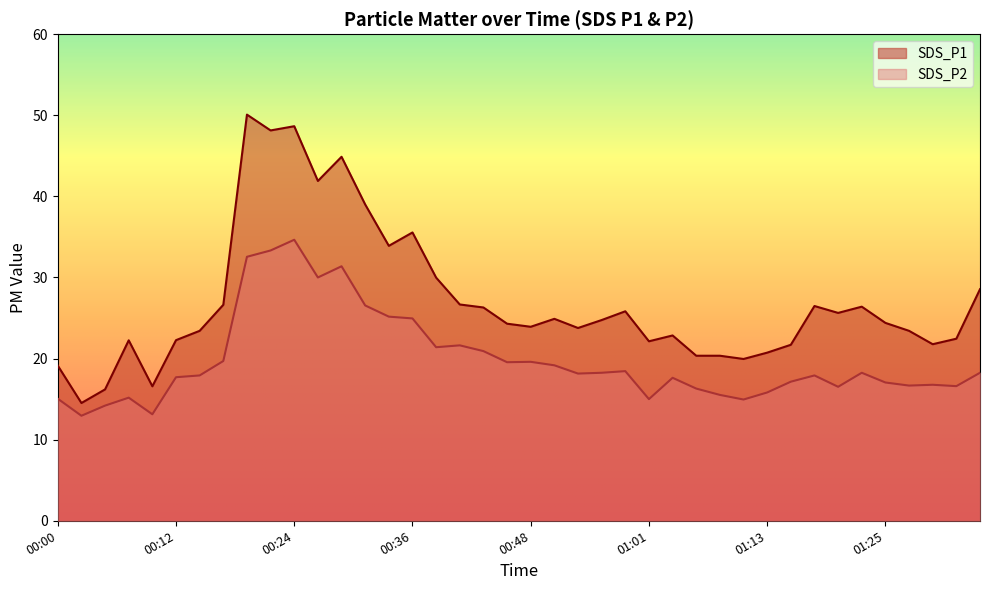

Where does the SDS_P2 series first go above 18?

00:17